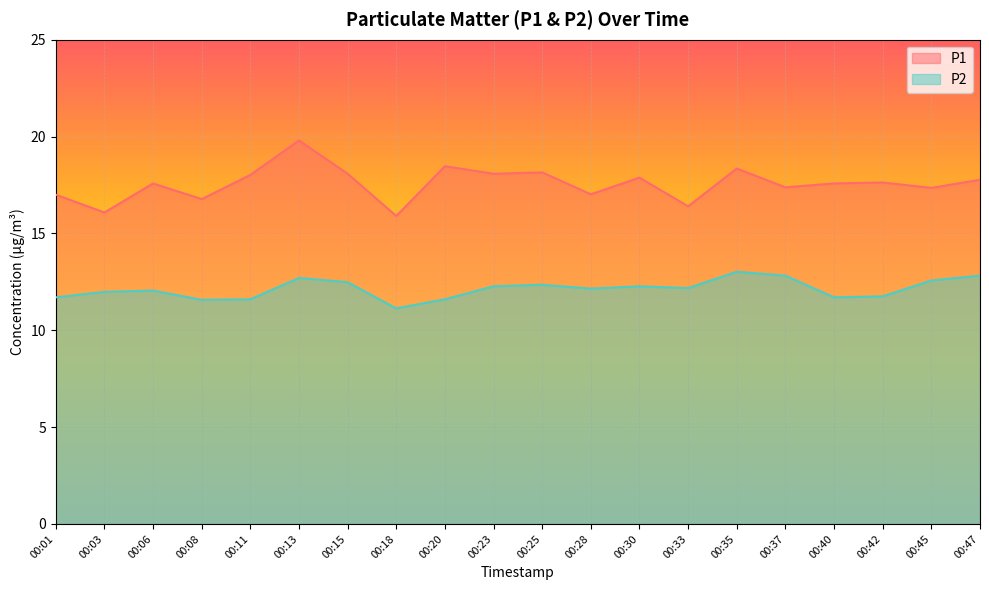

Does the chart display data point markers on the line(s)?

No